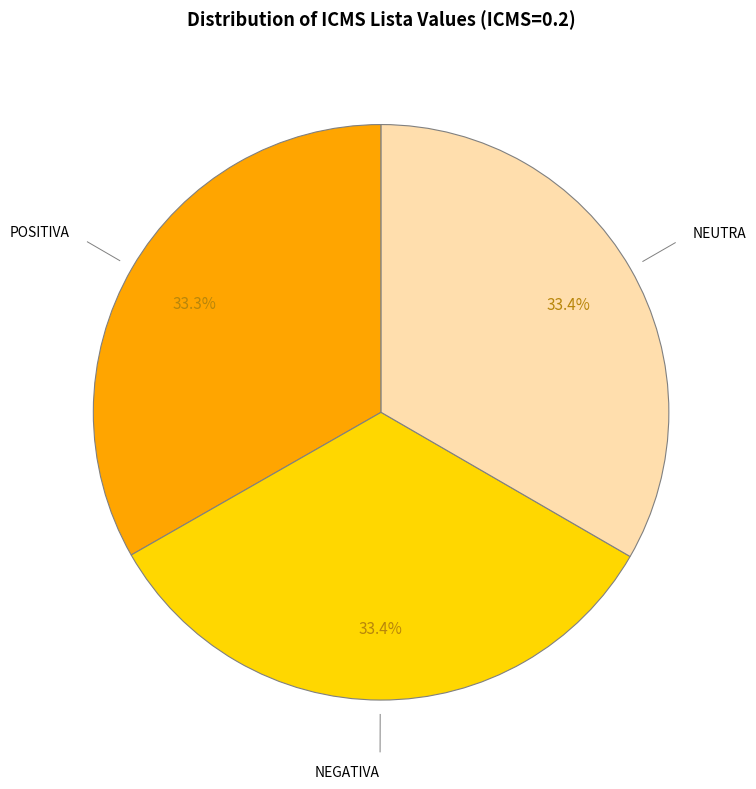

Is there any slice that represents more than half of the pie?

No